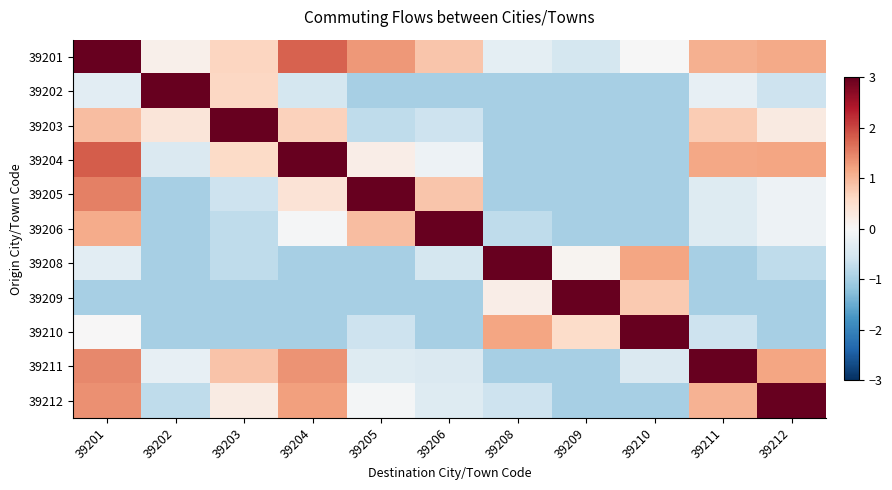

Between 39212 and 39204, which is larger?

39204